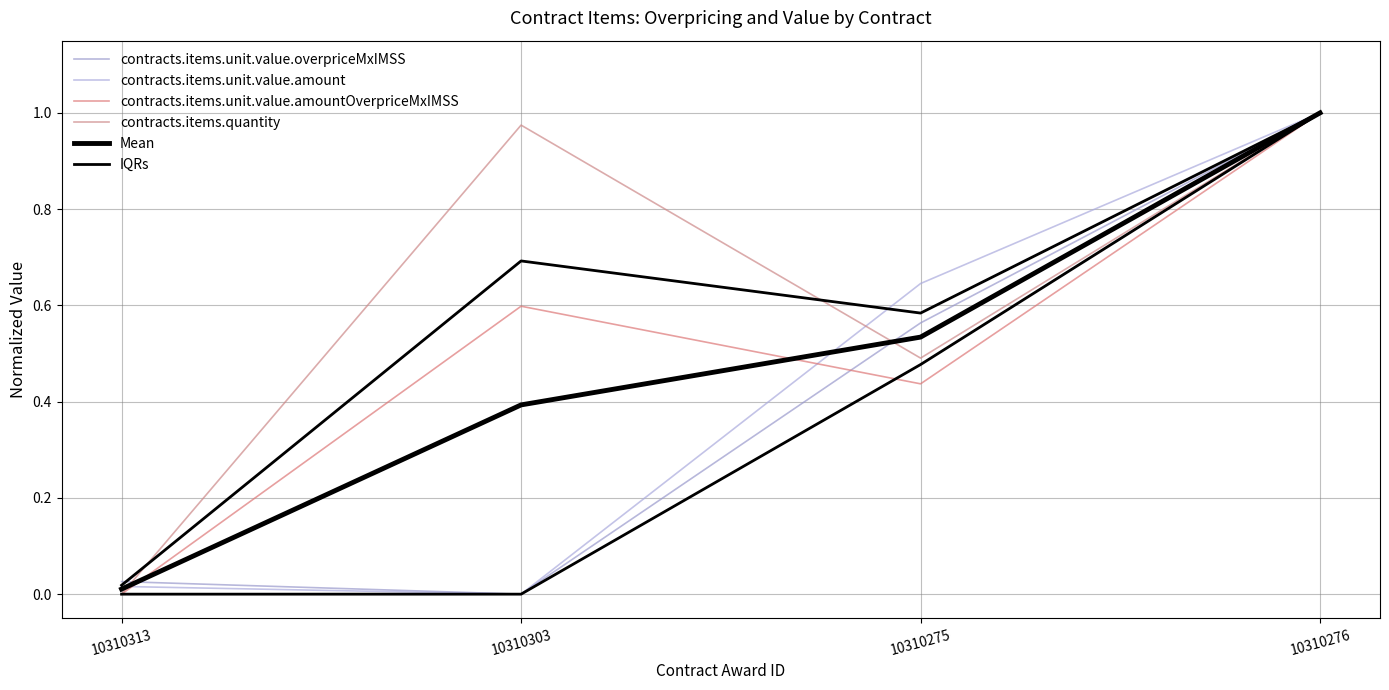

How many values in the contracts.items.unit.value.amount series exceed 0?

3